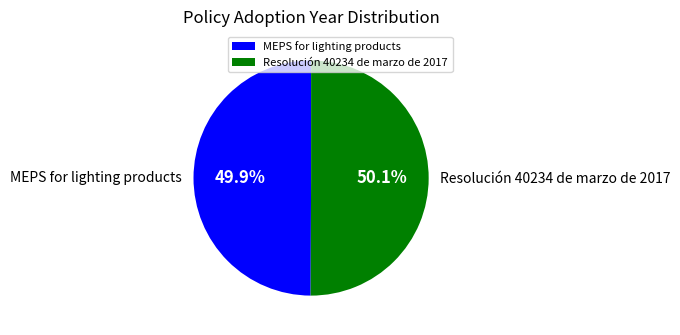

How many segments does this pie chart have?

2